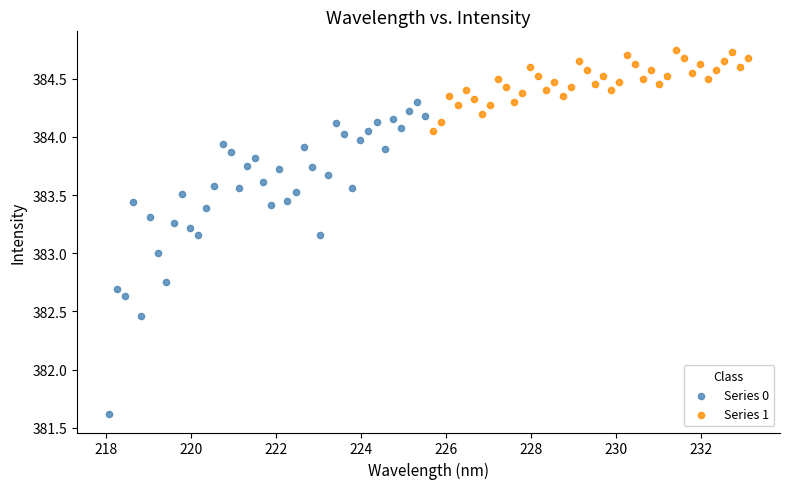

Which series reaches the minimum Y coordinate?

Series 0